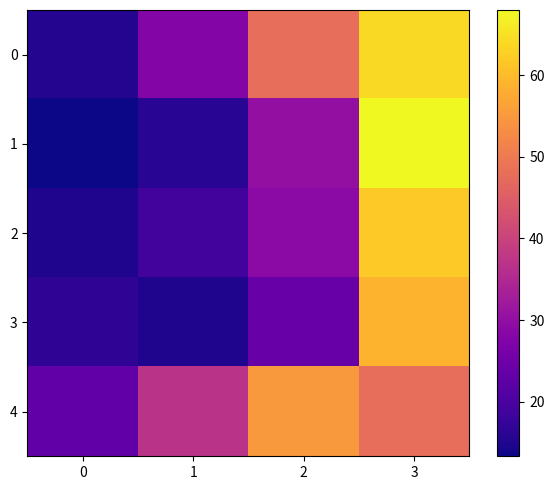

At how many categories does at least one series exceed 28?

3